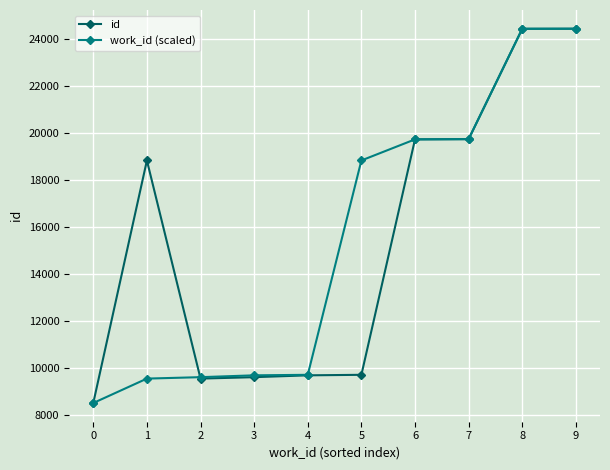

At how many categories does at least one series exceed 17260?

6